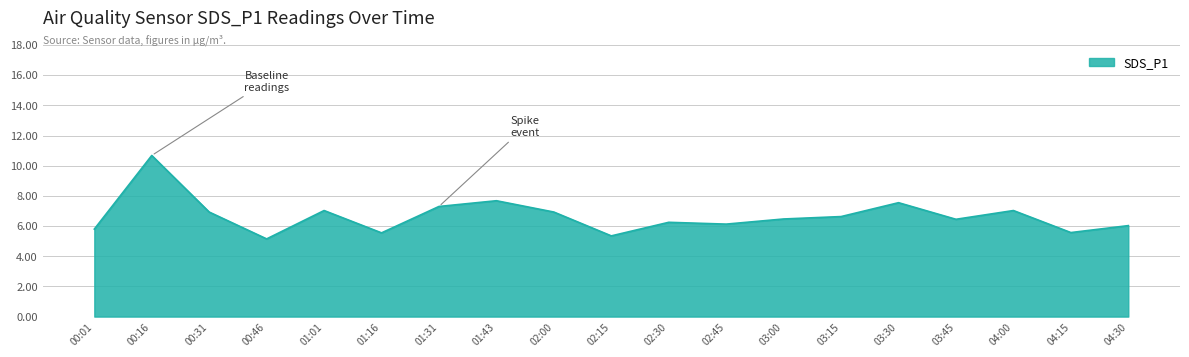

What is the approximate value at 01:43?

7.7